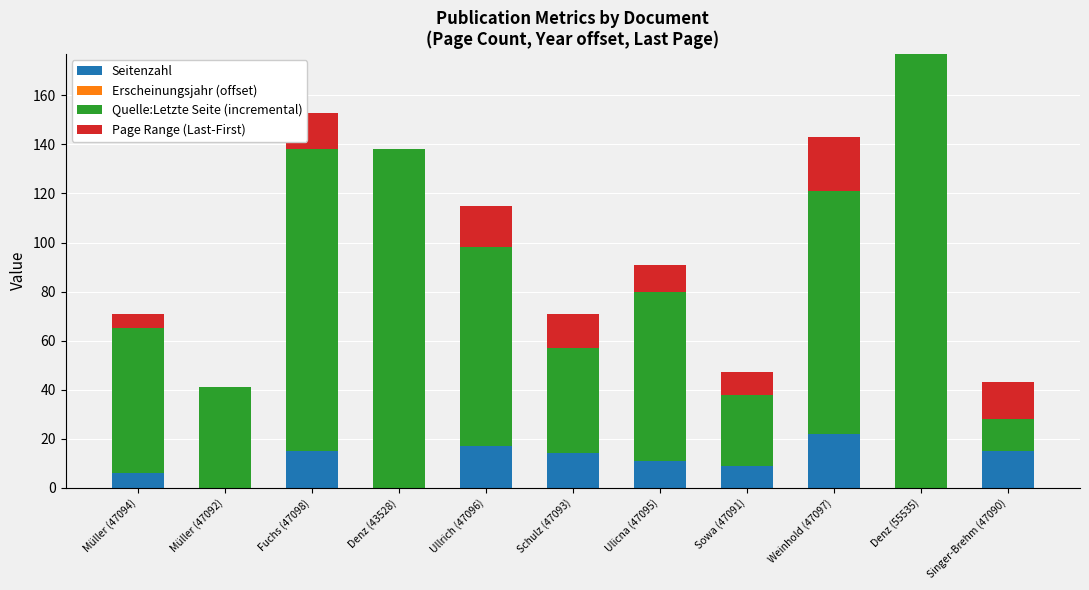

True or false: Page Range (Last-First) has a value of 17 at Ulicna (47095).

False